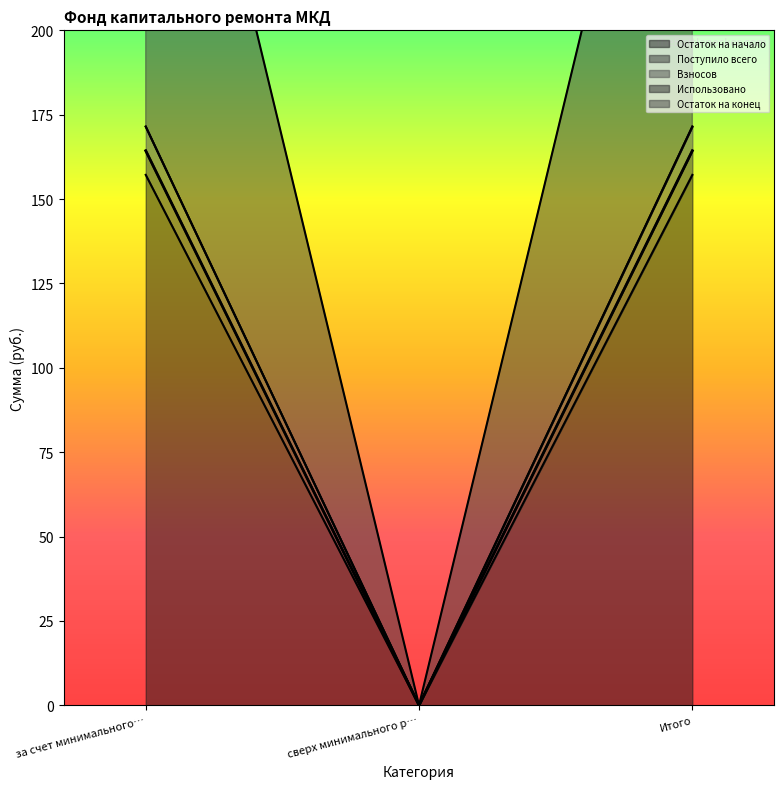

The value of Остаток на начало at сверх минимального р… is 0.0. True or false?

True